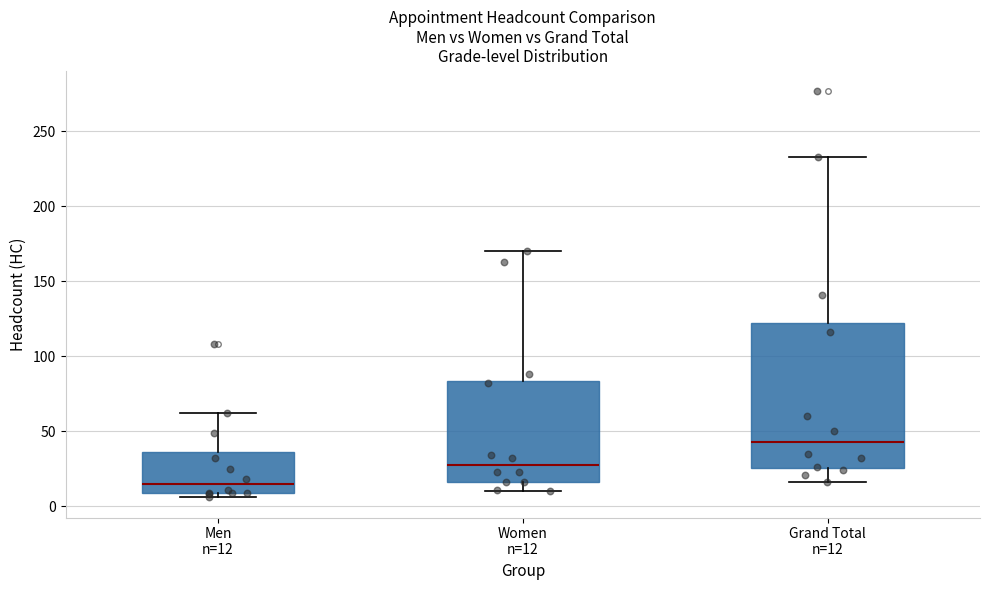

Where is the lower edge of the box for Women n=12 on the y-axis? The values are not printed on the chart, so give them approximately, as read against the axis.

15